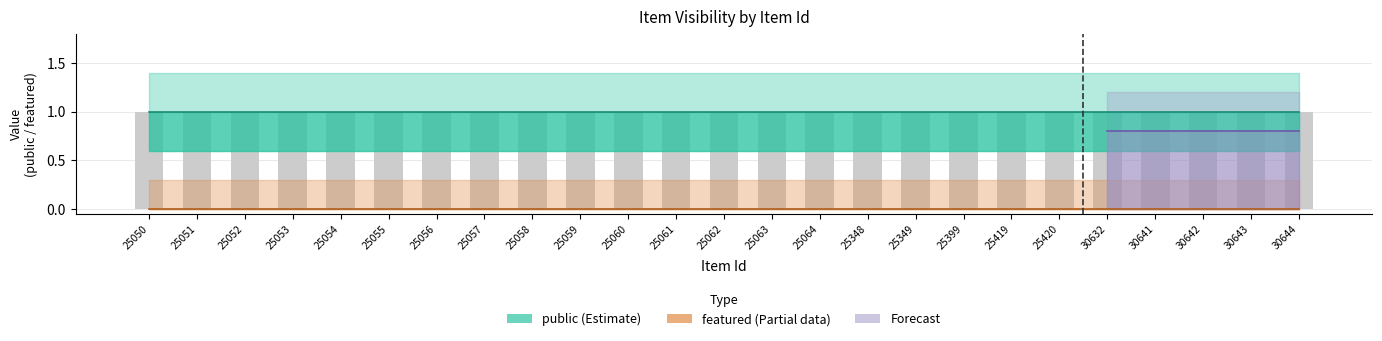

What is the maximum value shown in the chart?

1